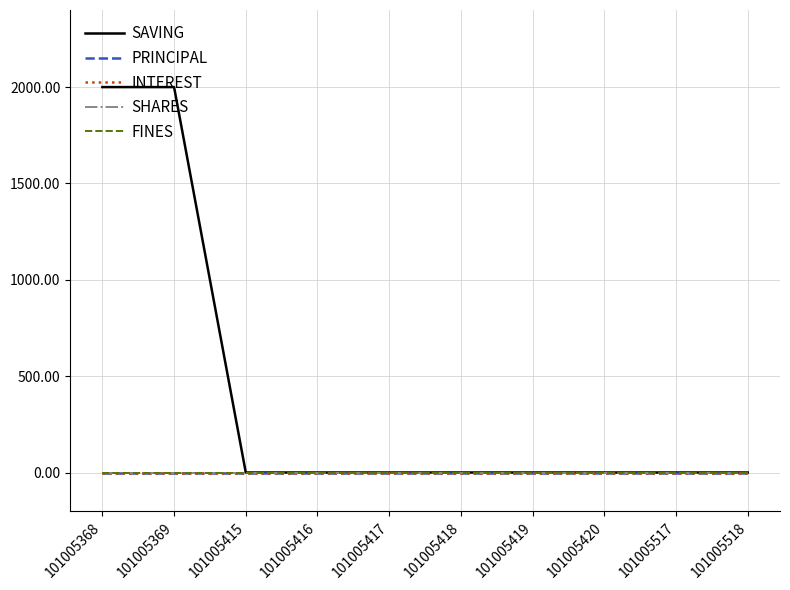

At which label is PRINCIPAL closest to 0?

101005368